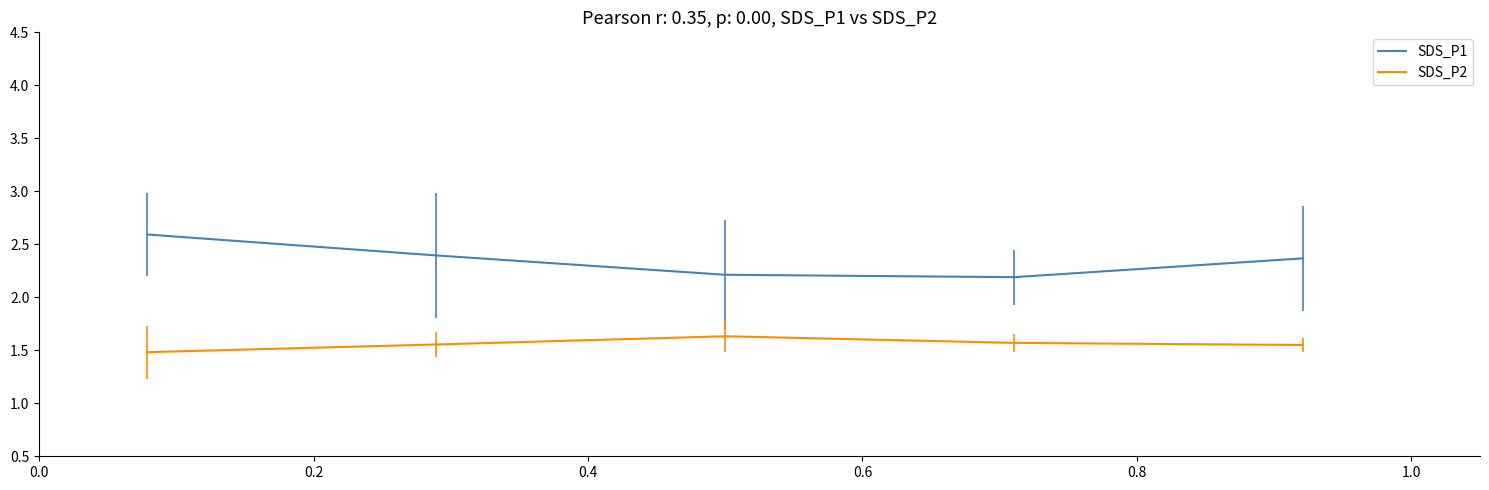

How many interior local peaks does the SDS_P2 series have?

1